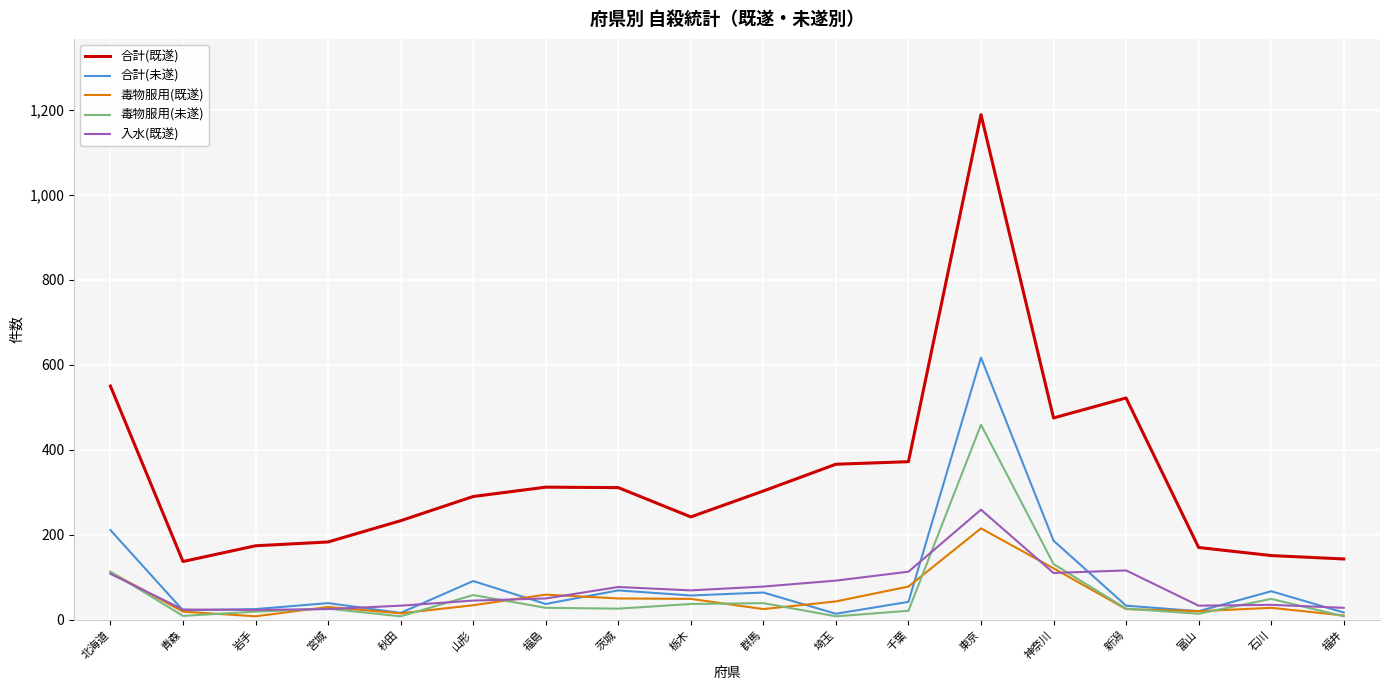

True or false: 合計(既遂) and 毒物服用(未遂) cross at least once.

False